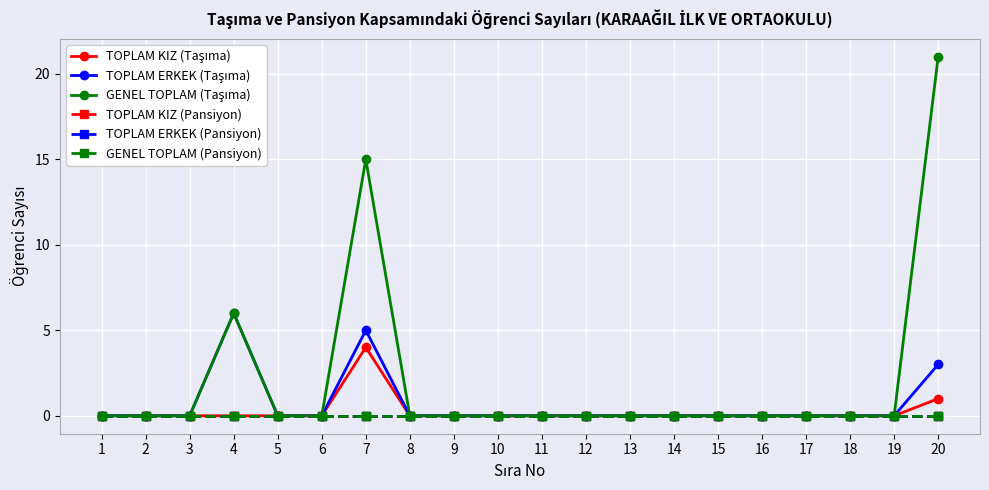

Reading left to right, extract all data points from this chart.

TOPLAM KIZ (Taşıma): 1=0	2=0	3=0	4=0	5=0	6=0	7=4	8=0	9=0	10=0	11=0	12=0	13=0	14=0	15=0	16=0	17=0	18=0	19=0	20=1
TOPLAM ERKEK (Taşıma): 1=0	2=0	3=0	4=6	5=0	6=0	7=5	8=0	9=0	10=0	11=0	12=0	13=0	14=0	15=0	16=0	17=0	18=0	19=0	20=3
GENEL TOPLAM (Taşıma): 1=0	2=0	3=0	4=6	5=0	6=0	7=15	8=0	9=0	10=0	11=0	12=0	13=0	14=0	15=0	16=0	17=0	18=0	19=0	20=21
TOPLAM KIZ (Pansiyon): 1=0	2=0	3=0	4=0	5=0	6=0	7=0	8=0	9=0	10=0	11=0	12=0	13=0	14=0	15=0	16=0	17=0	18=0	19=0	20=0
TOPLAM ERKEK (Pansiyon): 1=0	2=0	3=0	4=0	5=0	6=0	7=0	8=0	9=0	10=0	11=0	12=0	13=0	14=0	15=0	16=0	17=0	18=0	19=0	20=0
GENEL TOPLAM (Pansiyon): 1=0	2=0	3=0	4=0	5=0	6=0	7=0	8=0	9=0	10=0	11=0	12=0	13=0	14=0	15=0	16=0	17=0	18=0	19=0	20=0